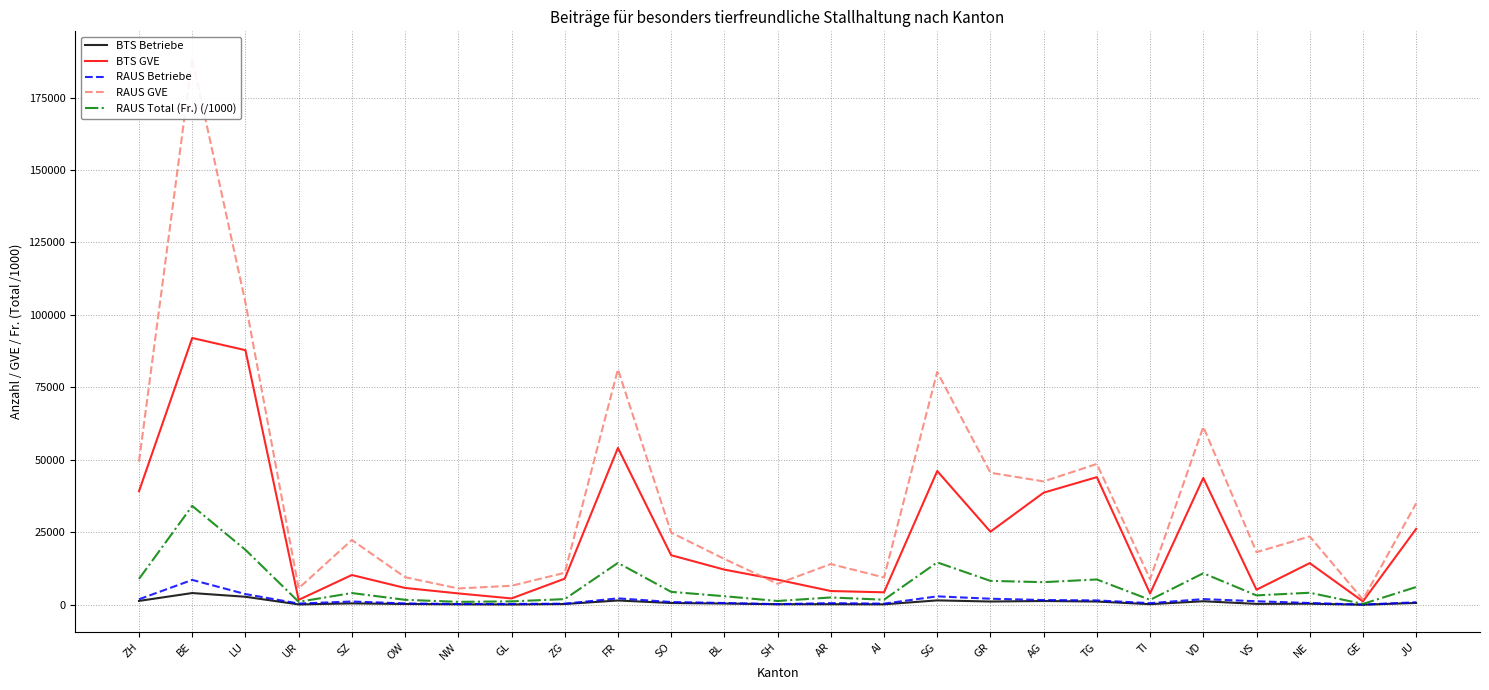

Which category has the lowest value across all series?

GE